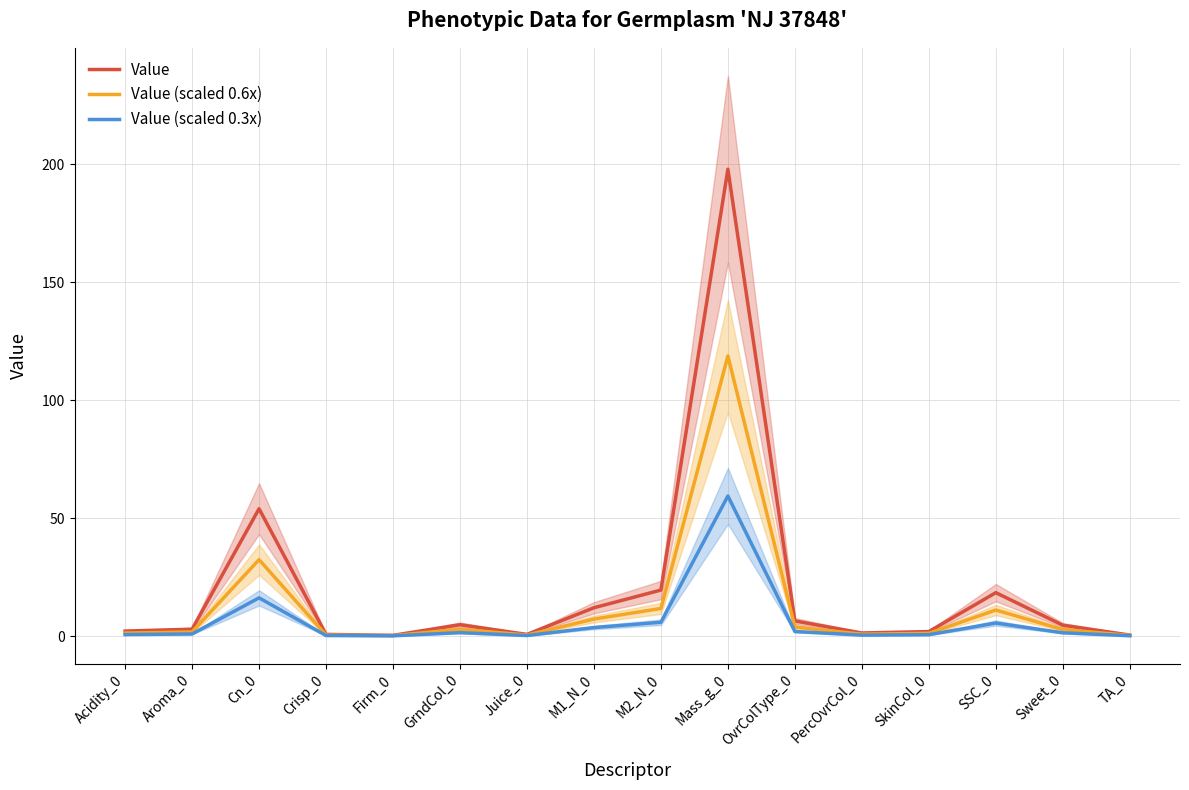

What position from the right is Aroma_0?

15